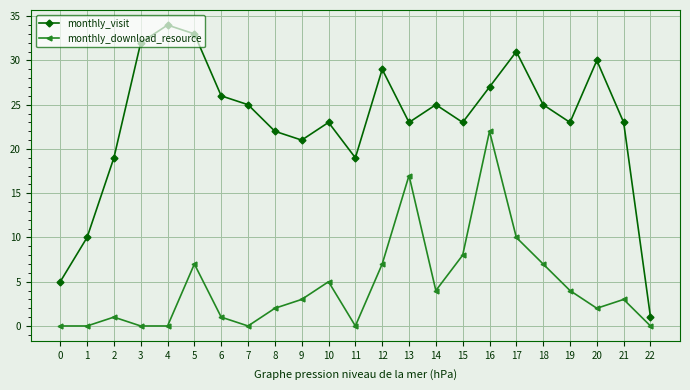

How many series are shown in this chart?

2